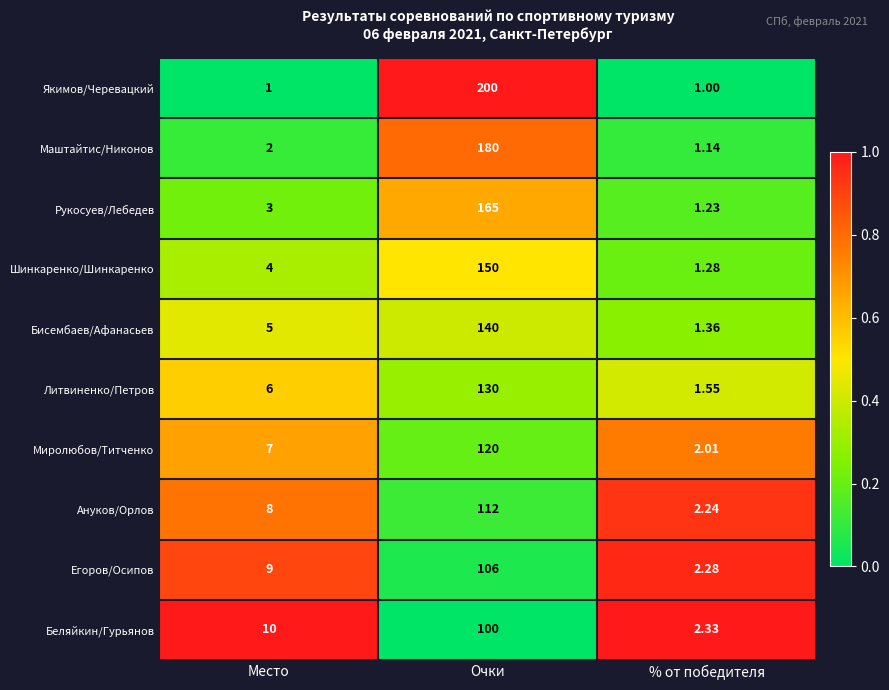

At which category is the sum across all series the highest?

Очки